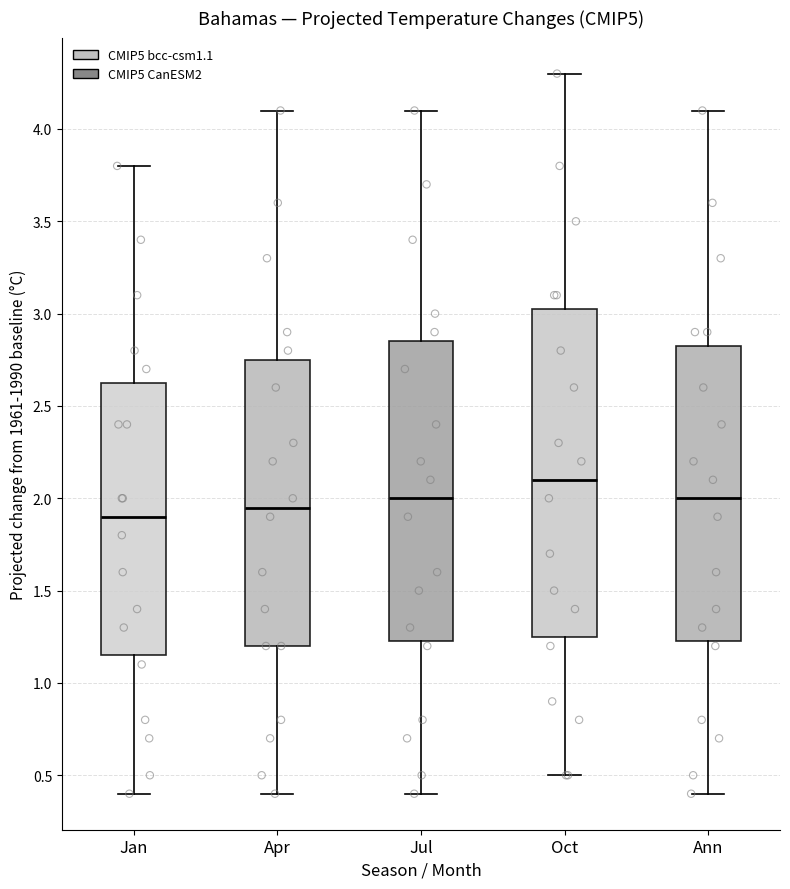

Which box's median line is the lowest?

Jan